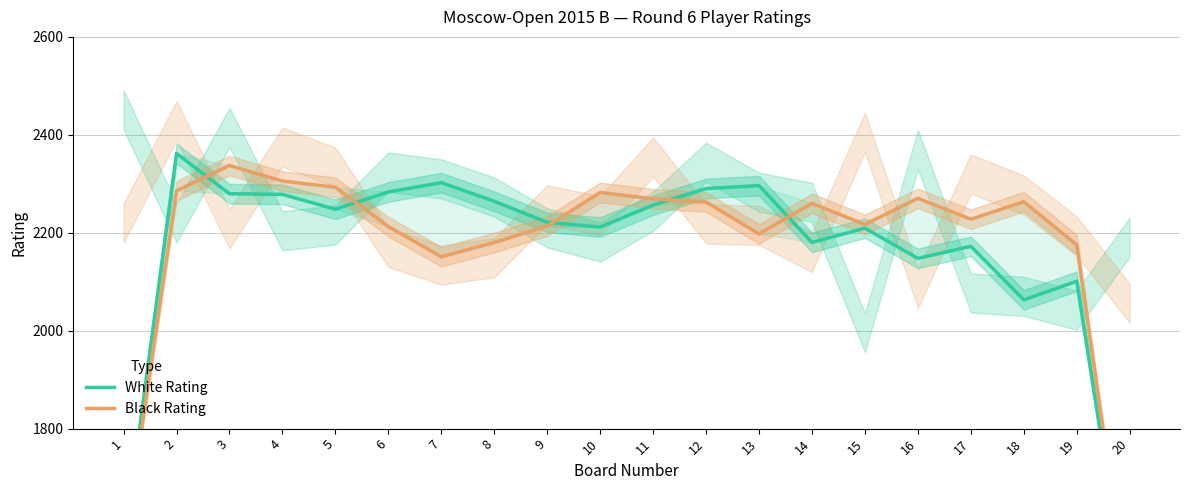

True or false: Black Rating has a value of 2227.7 at 17.

True